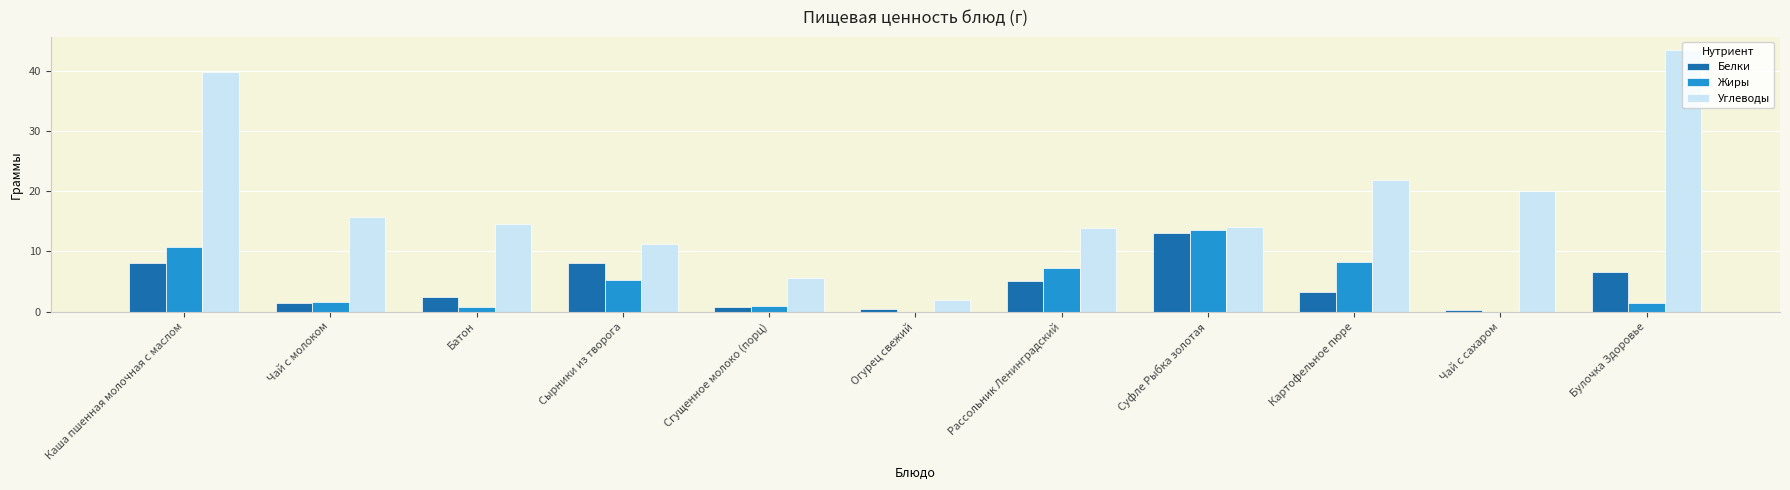

At which category is the sum across all series the highest?

Каша пшенная молочная с маслом